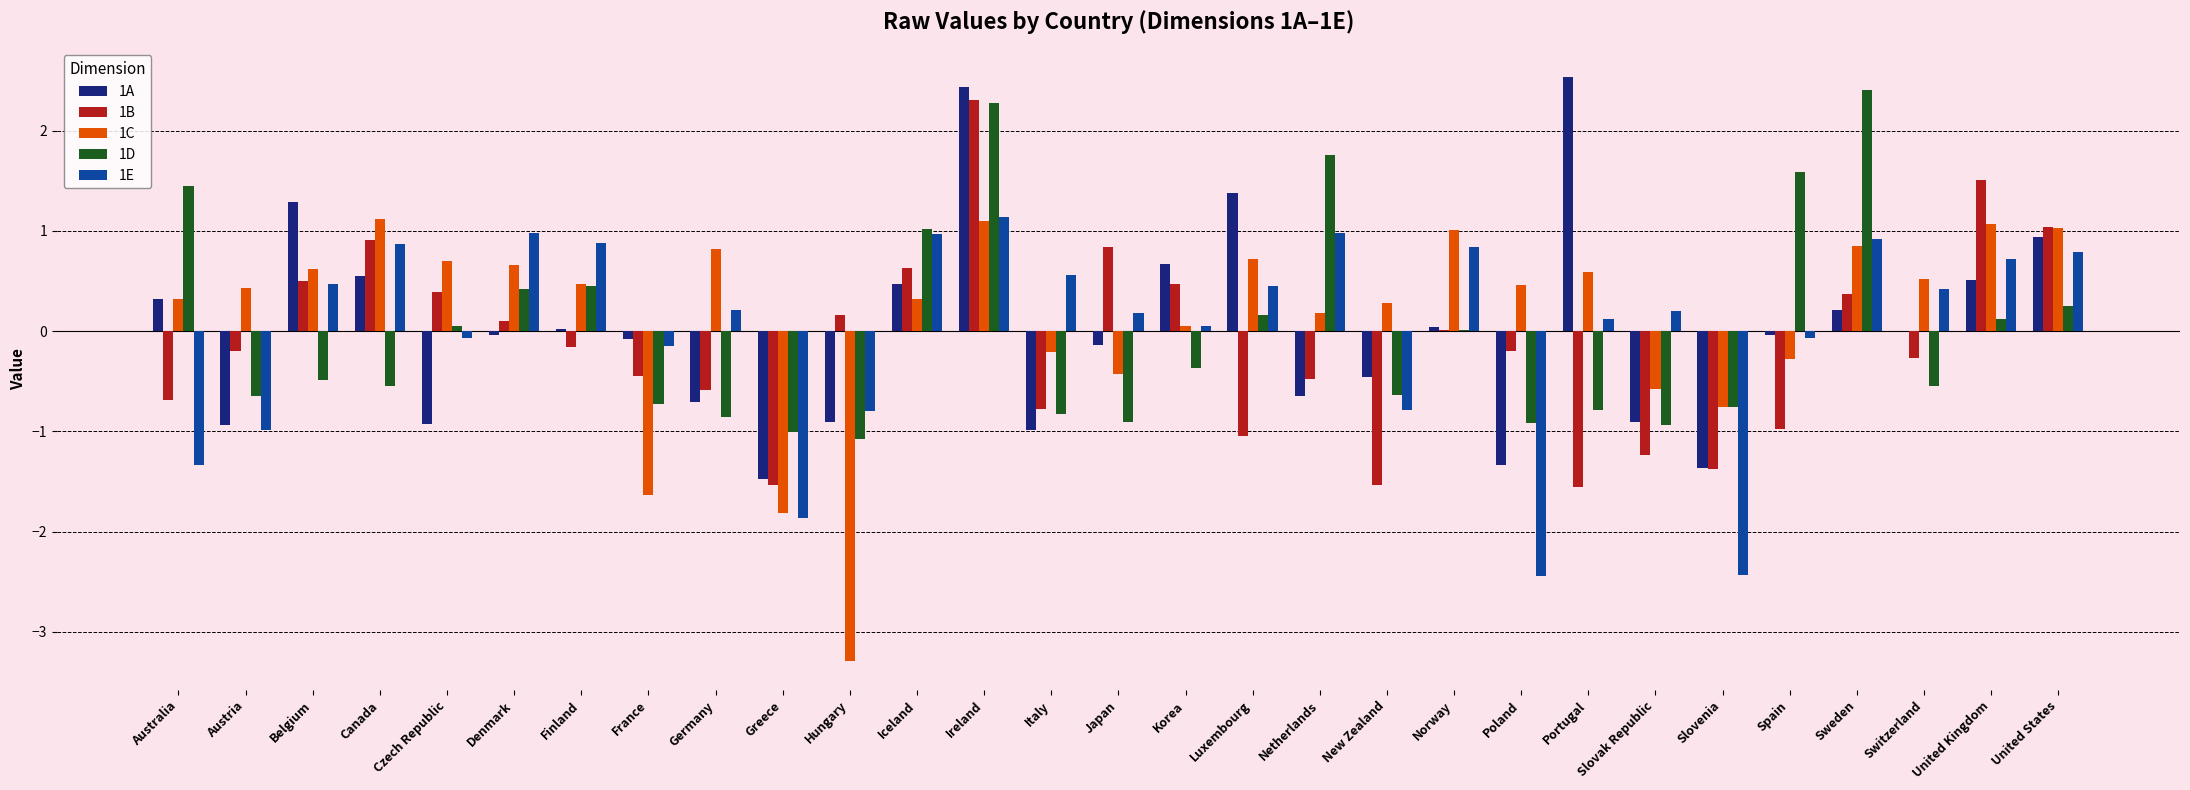

Is it true that 1A equals -0.6 at Poland?

False